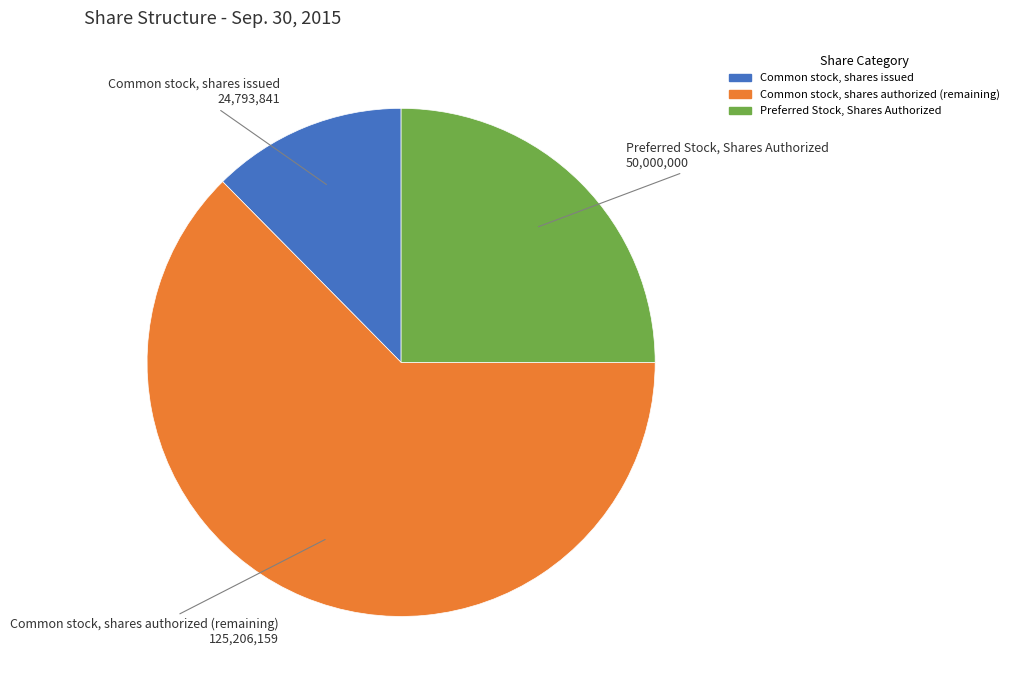

Approximately how many times larger is the value at Preferred Stock, Shares Authorized compared to Common stock, shares authorized?

0.4